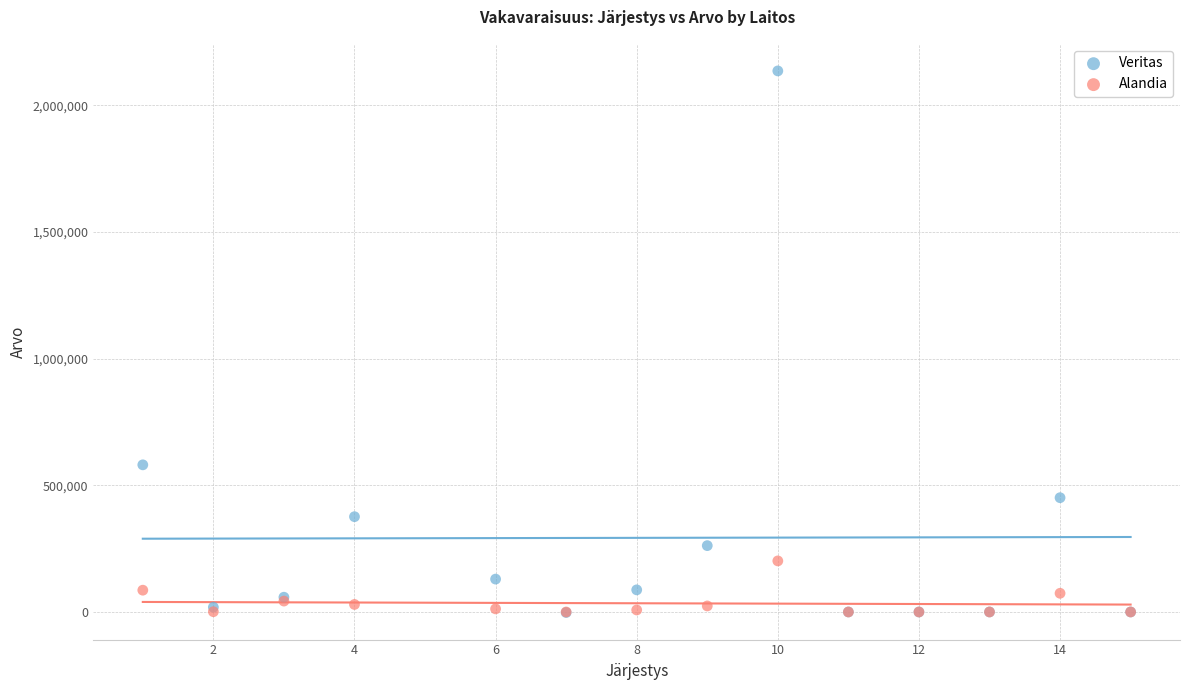

Which series has the largest Y range (max minus min)?

Veritas